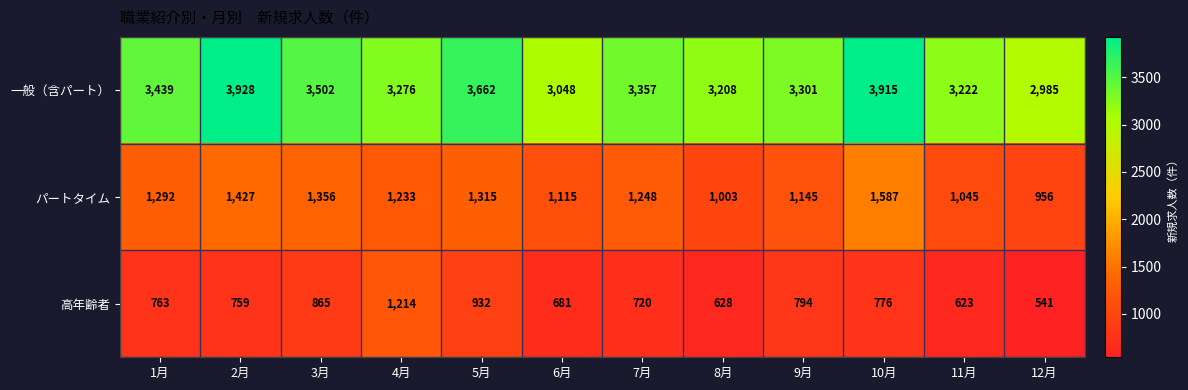

List the series in order of their overall mean, lowest first.

高年齢者, パートタイム, 一般（含パート）